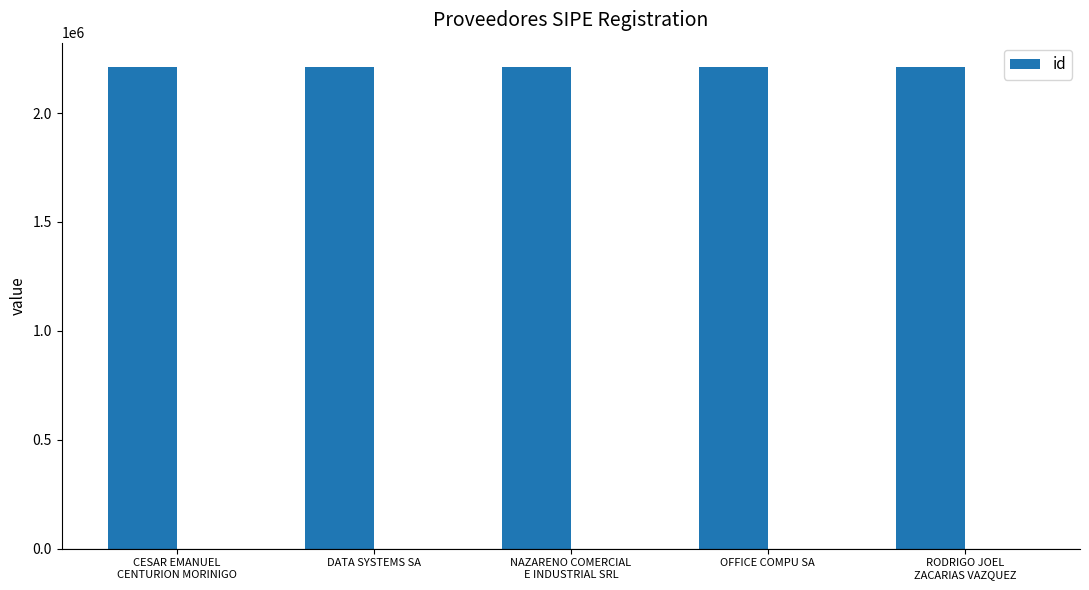

What is the label of the 1st bar from the left?

CESAR EMANUEL
CENTURION MORINIGO